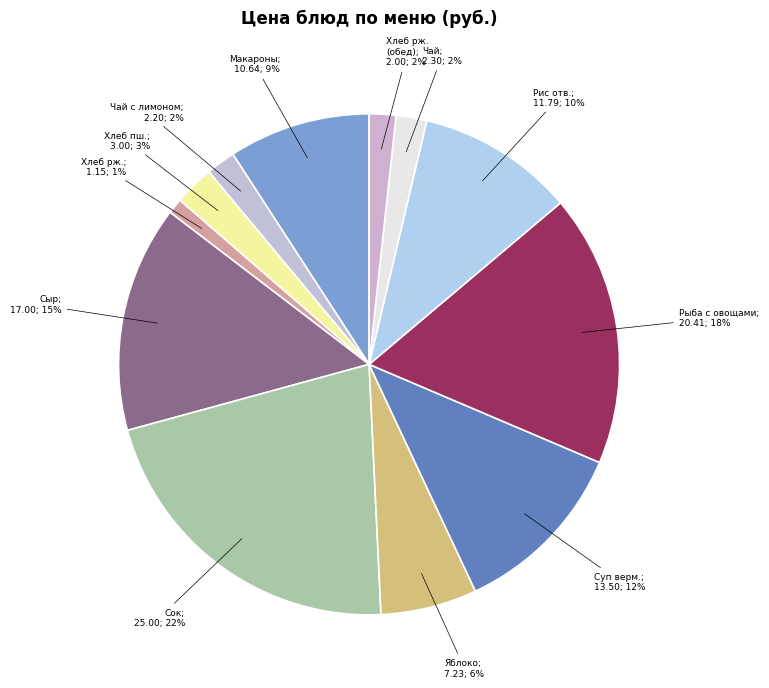

Is there a majority slice in this chart?

No